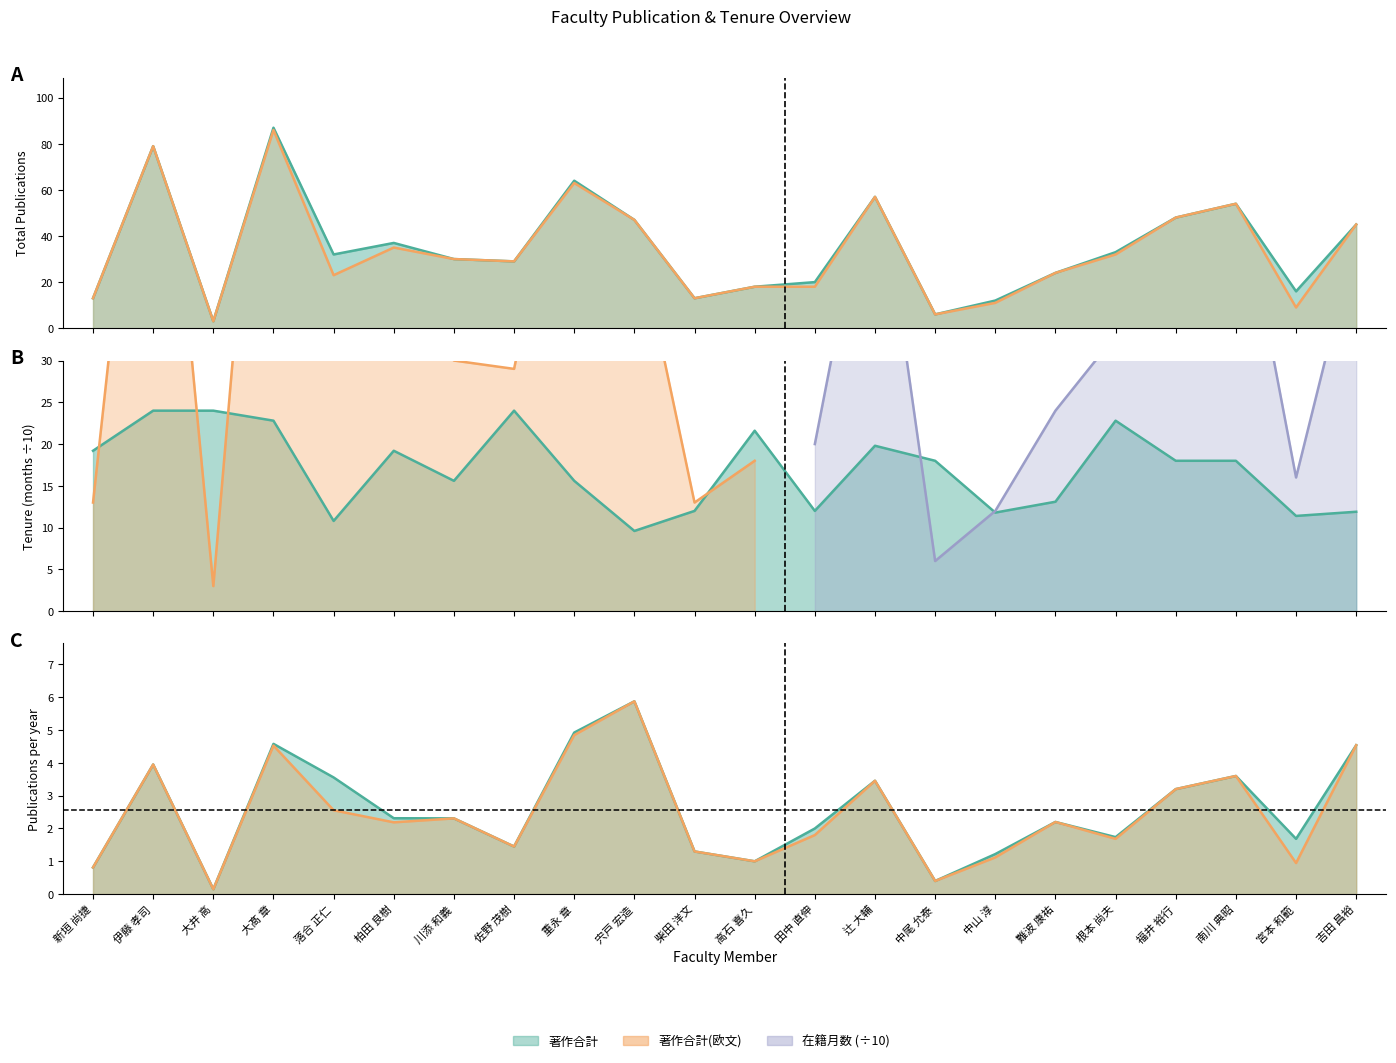

Is it true that 在籍月数 equals 9.6 at 川添 和義?

False